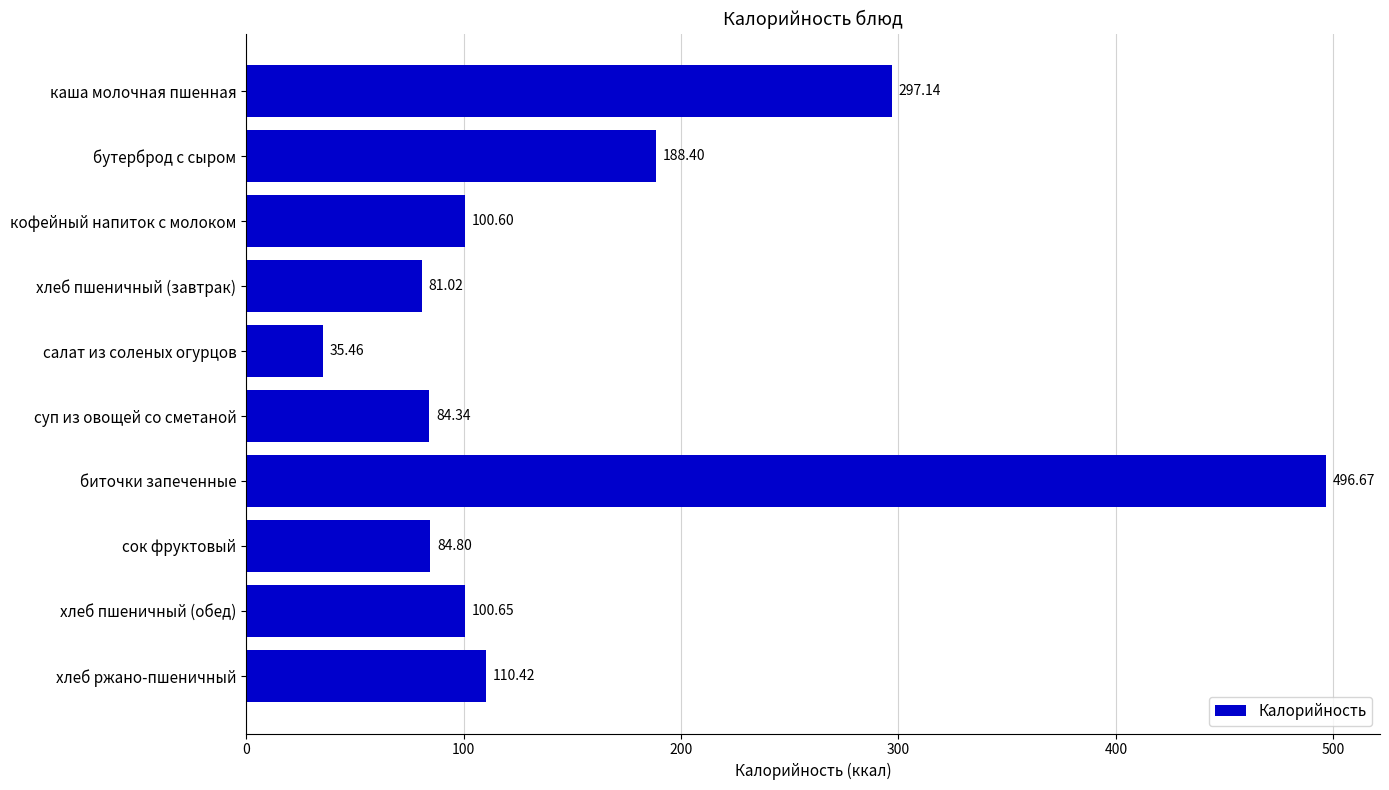

What is the difference between the second highest and second lowest values?

216.1